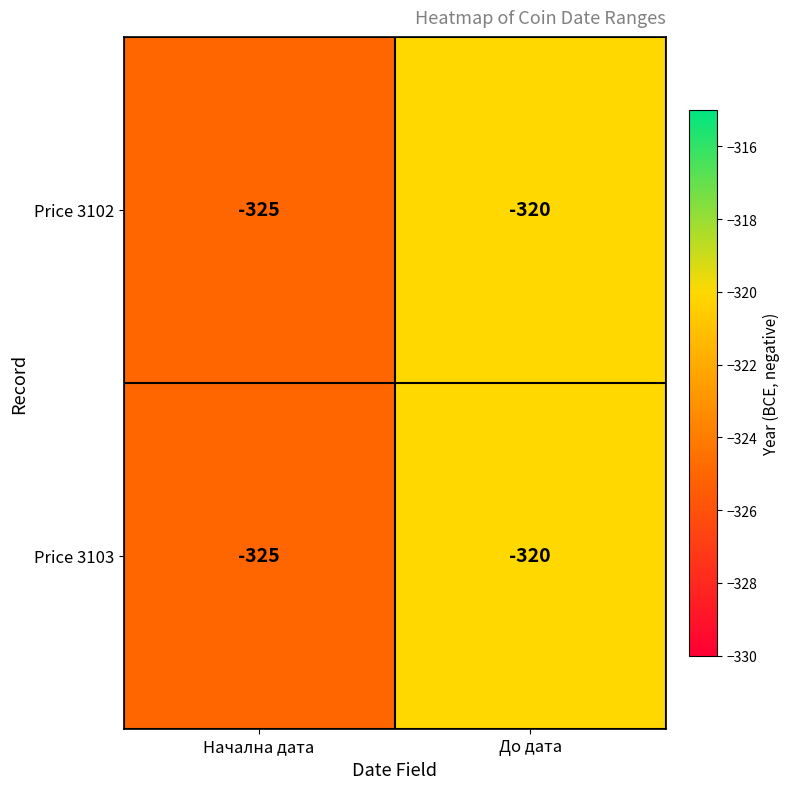

Where is Price 3102 nearest to the value -322?

До дата